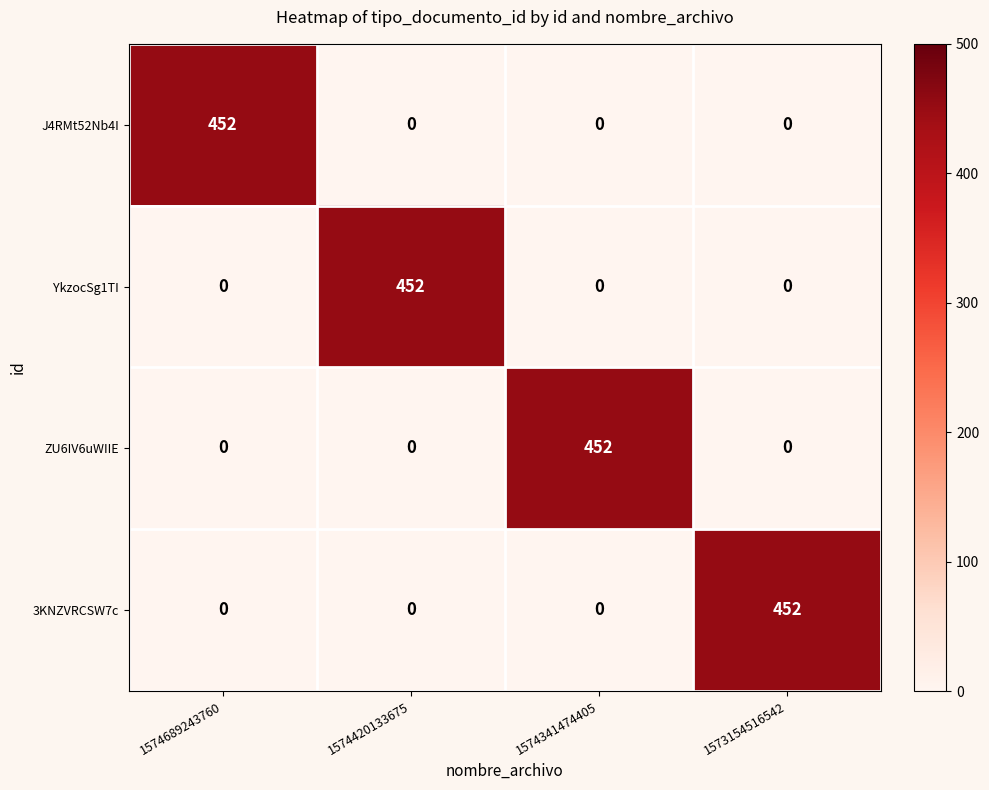

Is it true that J4RMt52Nb4I equals -267 at 1574420133675?

False